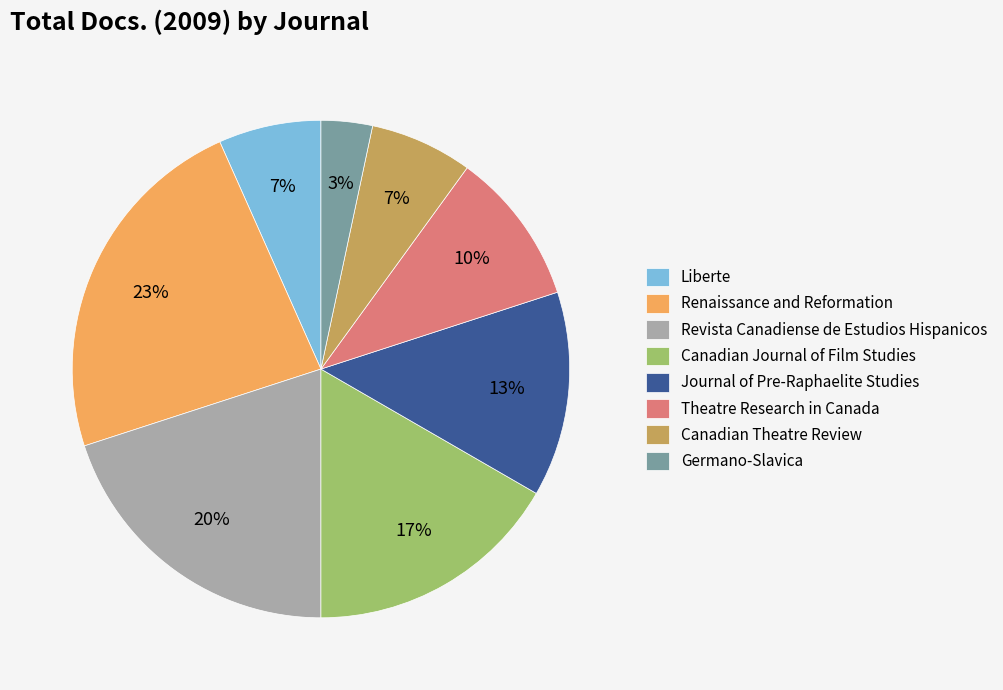

To the nearest percent, what is the combined percentage of Theatre Research in Canada and Canadian Journal of Film Studies?

27%